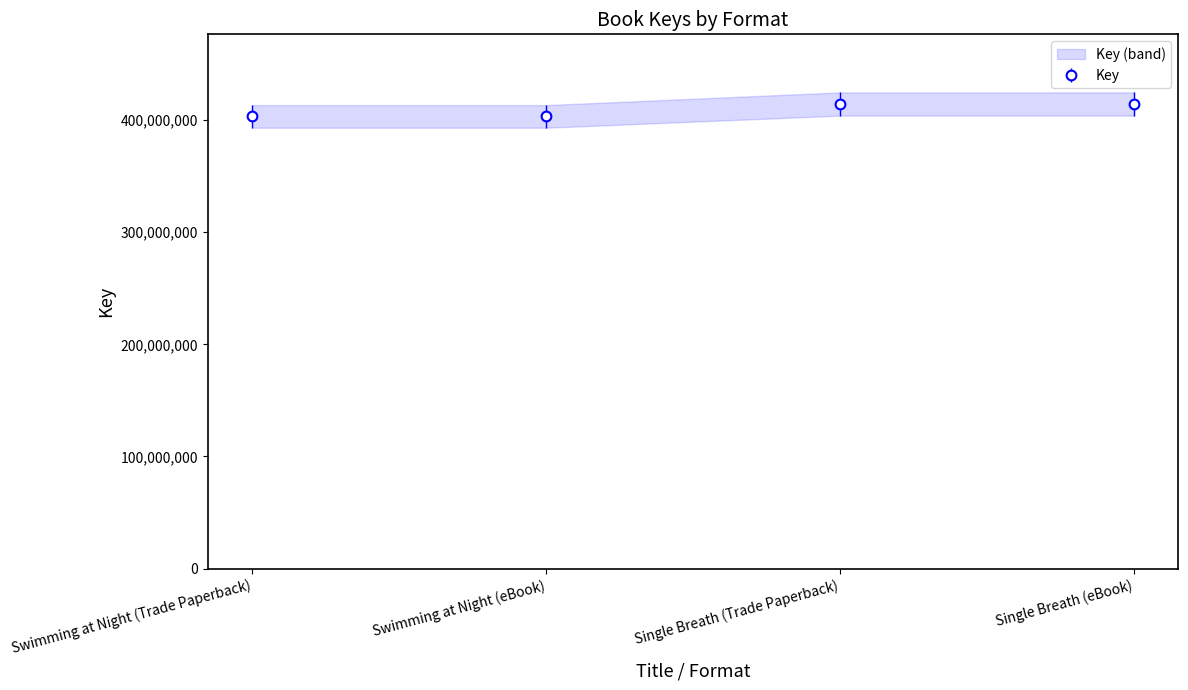

What is the smallest value displayed?

403209964